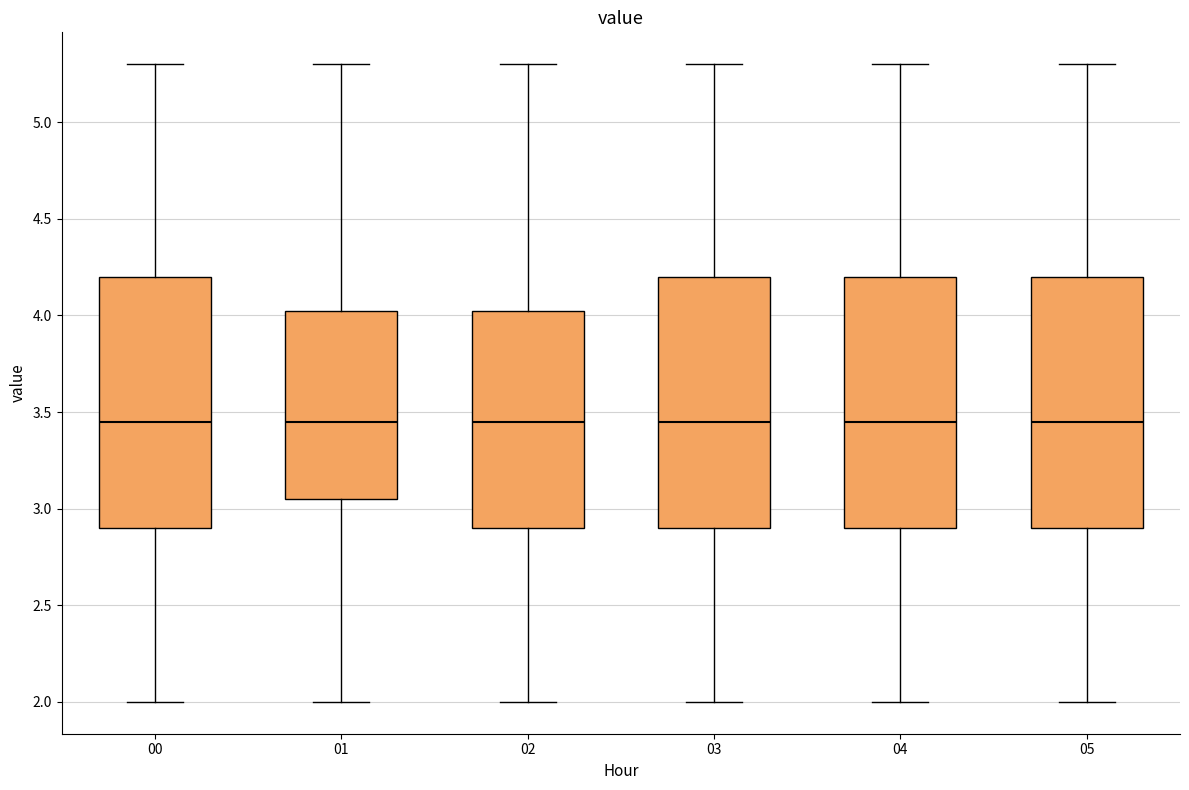

Reading left to right, transcribe this box plot: for each box, give where its median line is, the range the box spans, and where its two whiskers end, as read against the y-axis. The values are not printed on the chart, so give them approximately, as read against the axis.

00: median 3.45, box 2.90 to 4.20, whiskers 2.00 to 5.30
01: median 3.45, box 3.05 to 4.05, whiskers 2.00 to 5.30
02: median 3.45, box 2.90 to 4.05, whiskers 2.00 to 5.30
03: median 3.45, box 2.90 to 4.20, whiskers 2.00 to 5.30
04: median 3.45, box 2.90 to 4.20, whiskers 2.00 to 5.30
05: median 3.45, box 2.90 to 4.20, whiskers 2.00 to 5.30